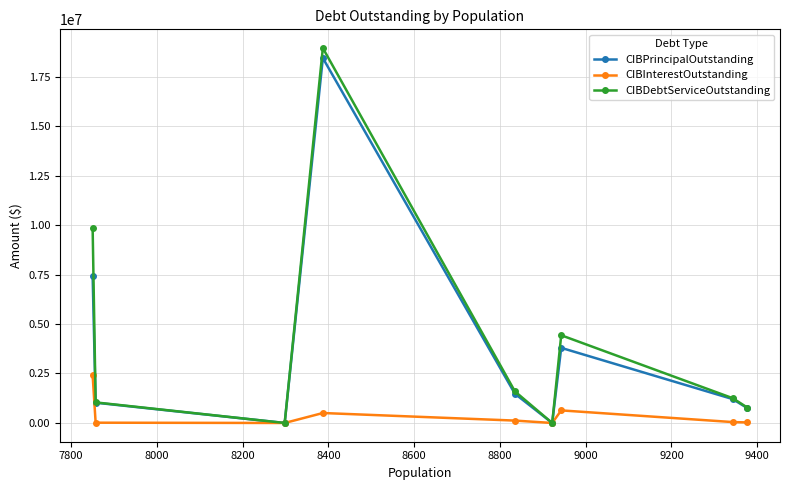

What are all the series names shown in the legend?

CIBPrincipalOutstanding, CIBInterestOutstanding, CIBDebtServiceOutstanding